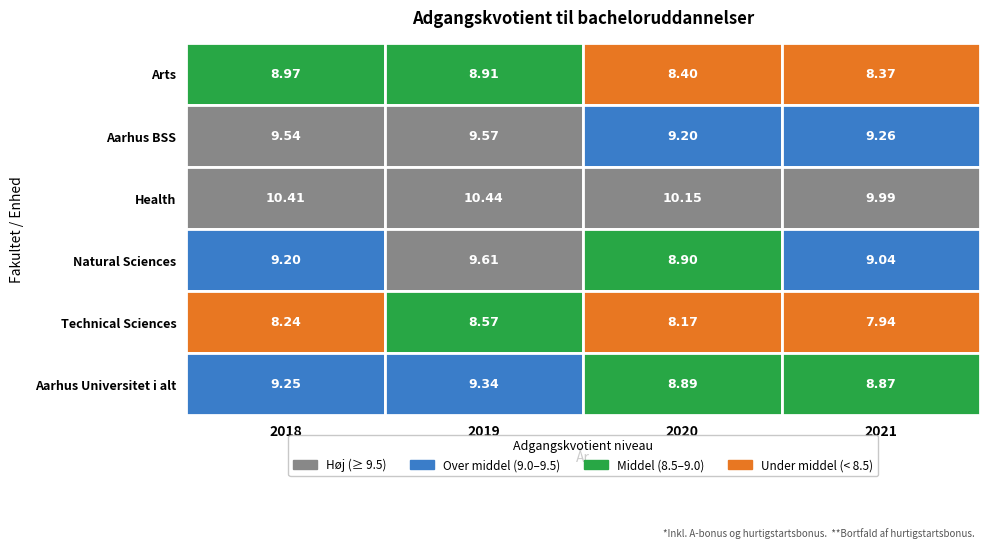

Reading right to left, what are all the values shown in this chart?

Arts: 3=8.4	2=8.4	1=8.9	0=9.0
Aarhus BSS: 3=9.3	2=9.2	1=9.6	0=9.5
Health: 3=10.0	2=10.1	1=10.4	0=10.4
Natural Sciences: 3=9.0	2=8.9	1=9.6	0=9.2
Technical Sciences: 3=7.9	2=8.2	1=8.6	0=8.2
Aarhus Universitet i alt: 3=8.9	2=8.9	1=9.3	0=9.2